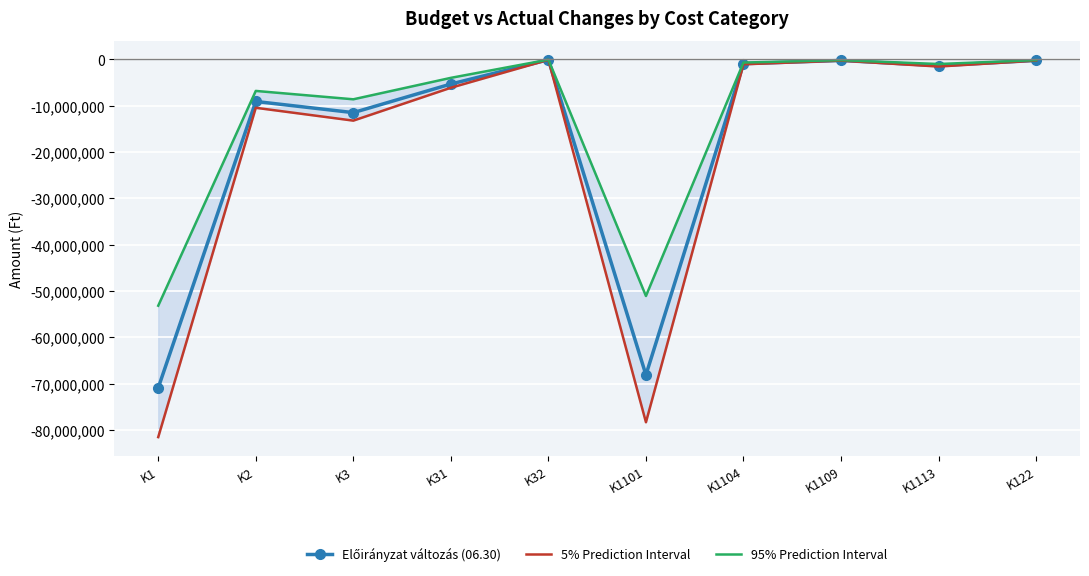

Rank the series by their average value, from highest to lowest.

95% Prediction Interval, Előirányzat változás (06.30), 5% Prediction Interval